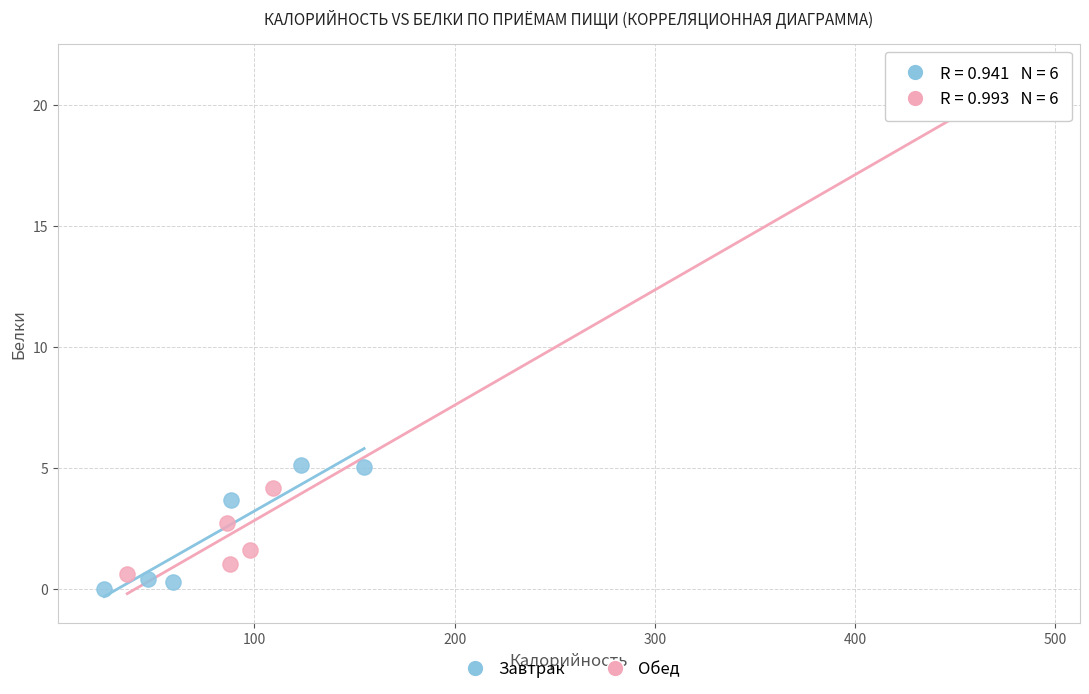

Which series reaches the maximum Y coordinate?

Обед